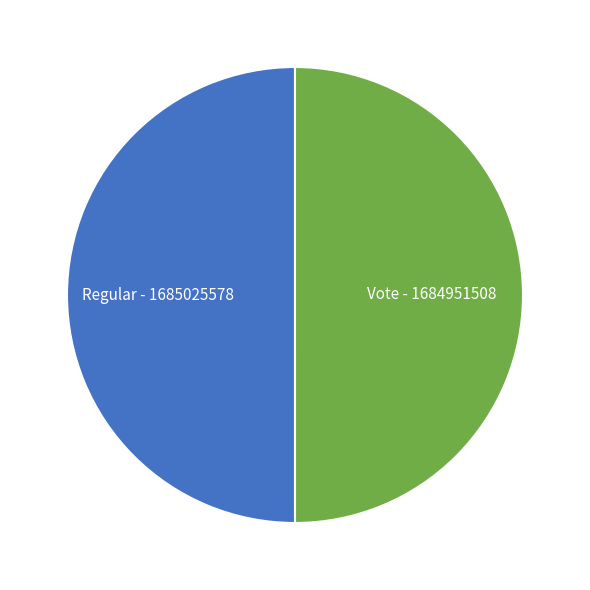

True or false: Regular accounts for 65% of the total.

False